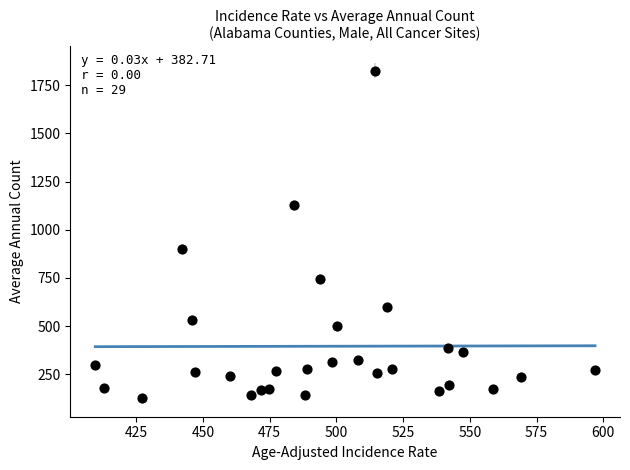

What Y value in the scatter plot is closest to 976?

900